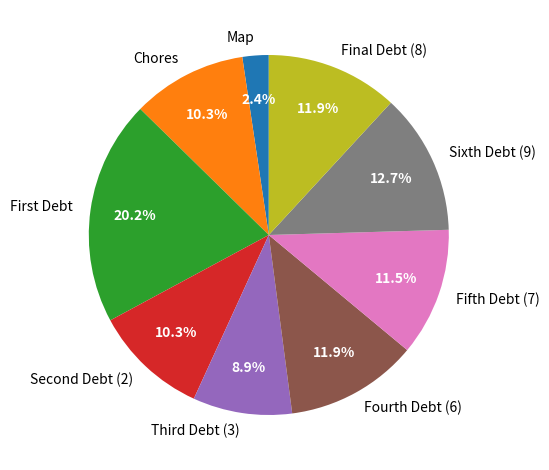

How much of the chart is everything except Fifth Debt (7)?

88.5%